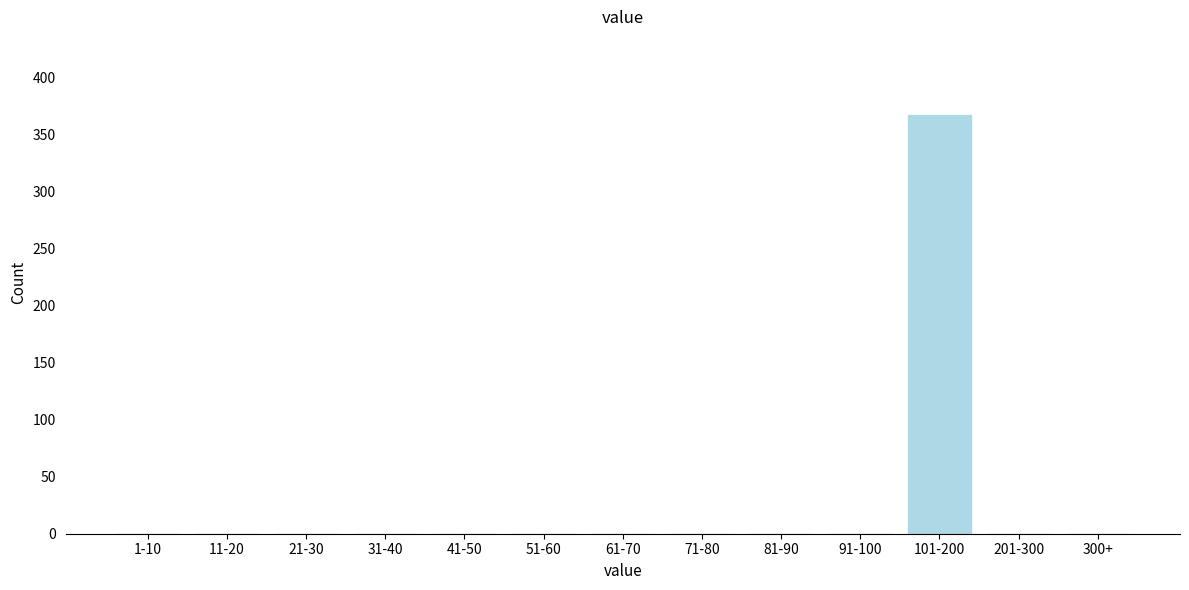

Reading right to left, extract all data points from this chart.

300+=0	201-300=0	101-200=367	91-100=0	81-90=0	71-80=0	61-70=0	51-60=0	41-50=0	31-40=0	21-30=0	11-20=0	1-10=0